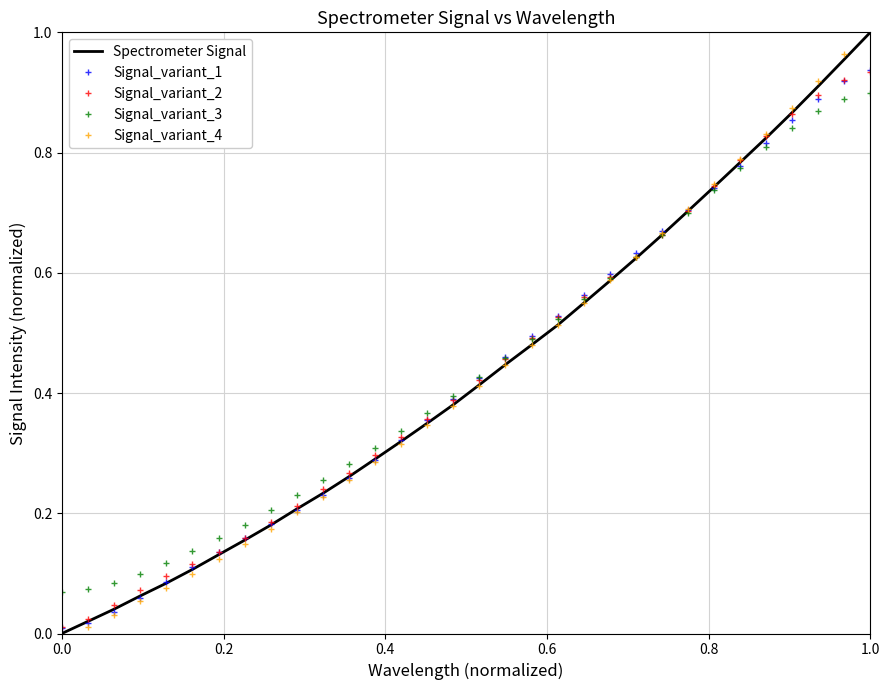

What is the difference between the second highest and second lowest values in the Signal_variant_4 series?

1.0